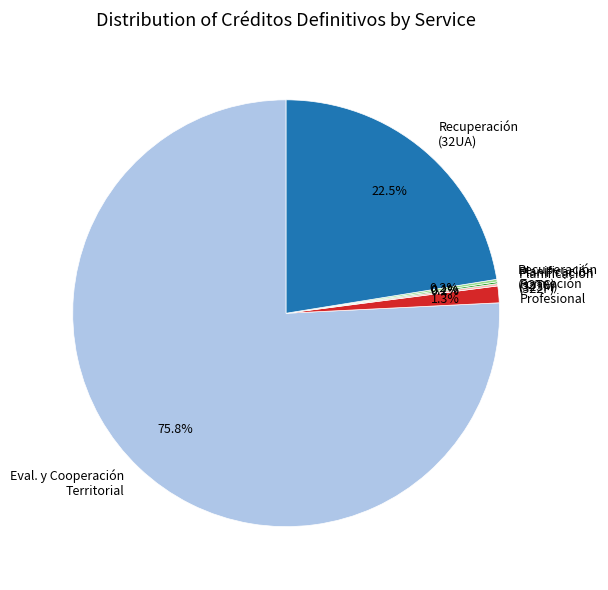

Is there any slice that represents more than half of the pie?

Yes